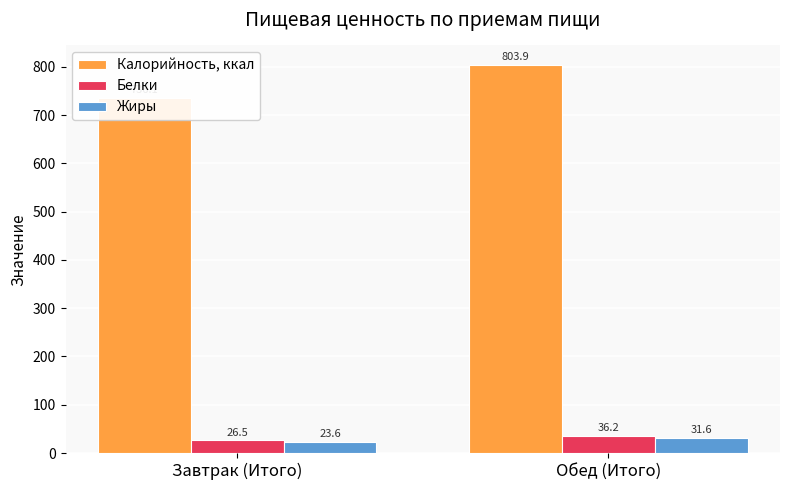

What are all the series names shown in the legend?

Калорийность, ккал, Белки, Жиры